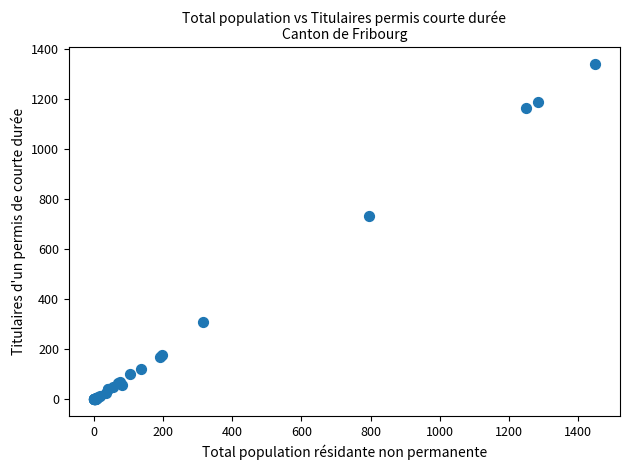

What Y value in the scatter plot is closest to 670?

731